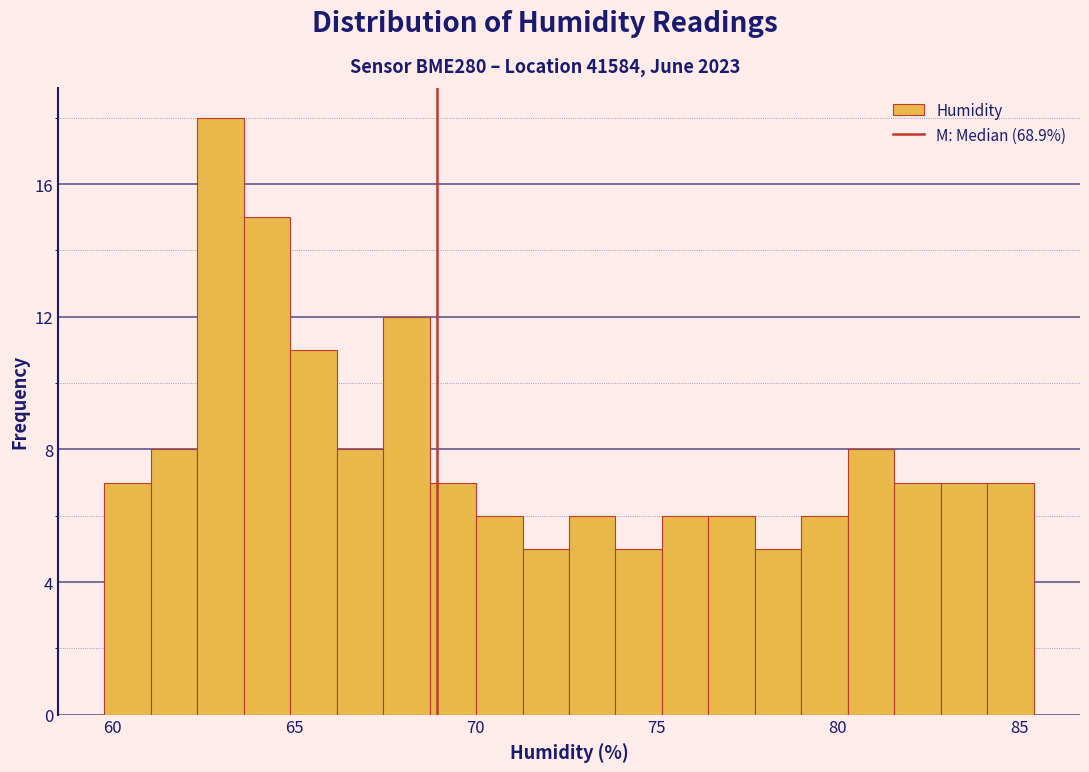

Read against the x-axis, roughly where is the centre of the tallest bar?

63.0